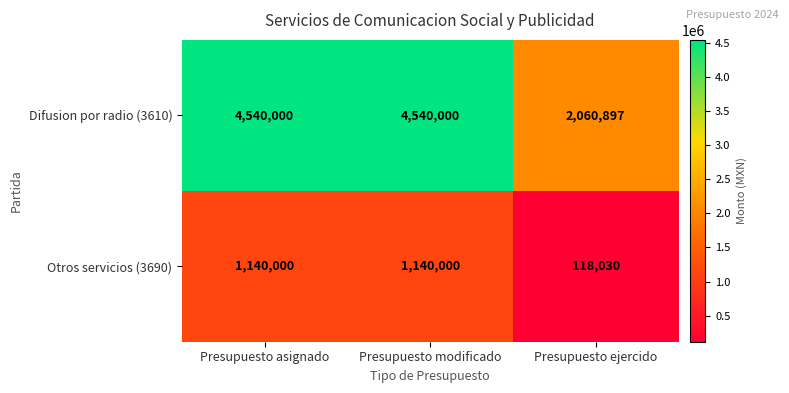

Reading left to right, what are all the values shown in this chart?

Difusion por radio (3610): Presupuesto asignado=4540000	Presupuesto modificado=4540000	Presupuesto ejercido=2060897
Otros servicios (3690): Presupuesto asignado=1140000	Presupuesto modificado=1140000	Presupuesto ejercido=118030